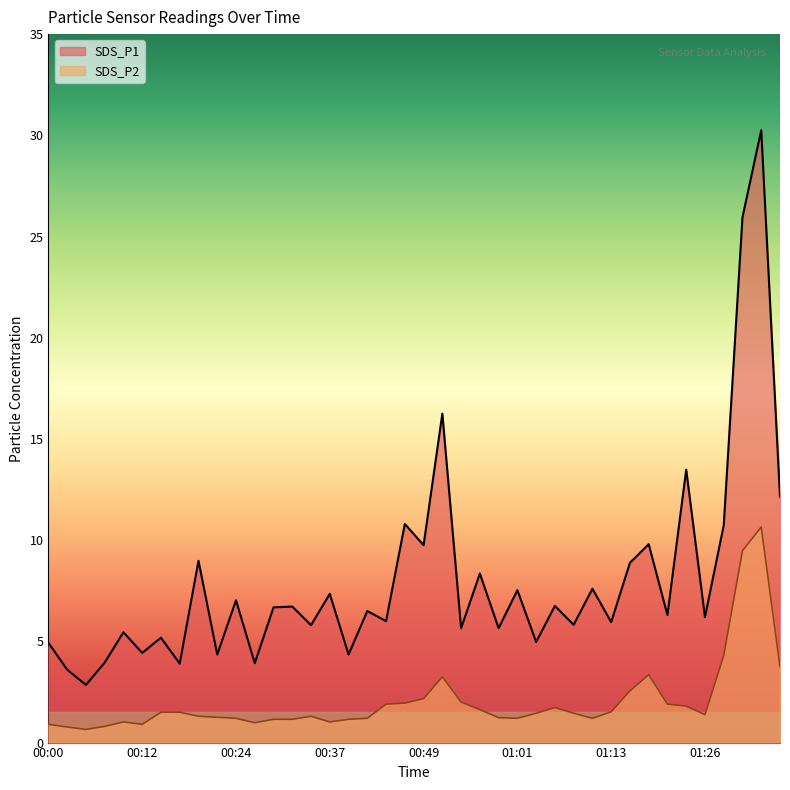

What is the highest value of the SDS_P2 series?

10.7